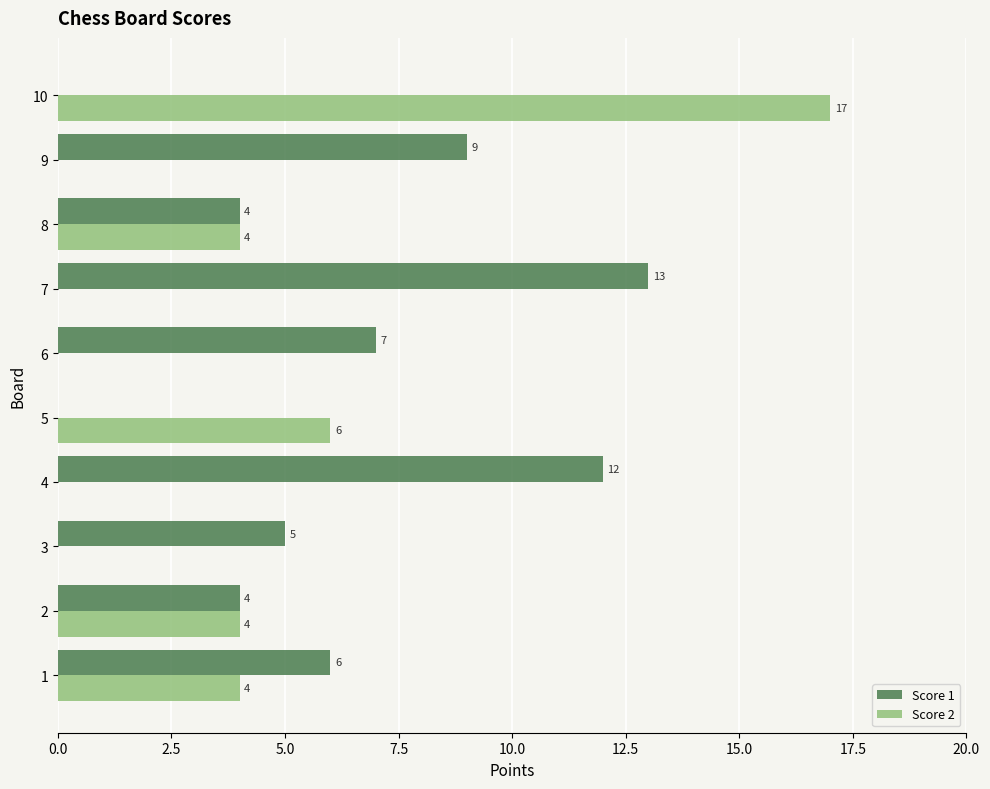

The Score 2 series shows 0 at 9. True or false?

True